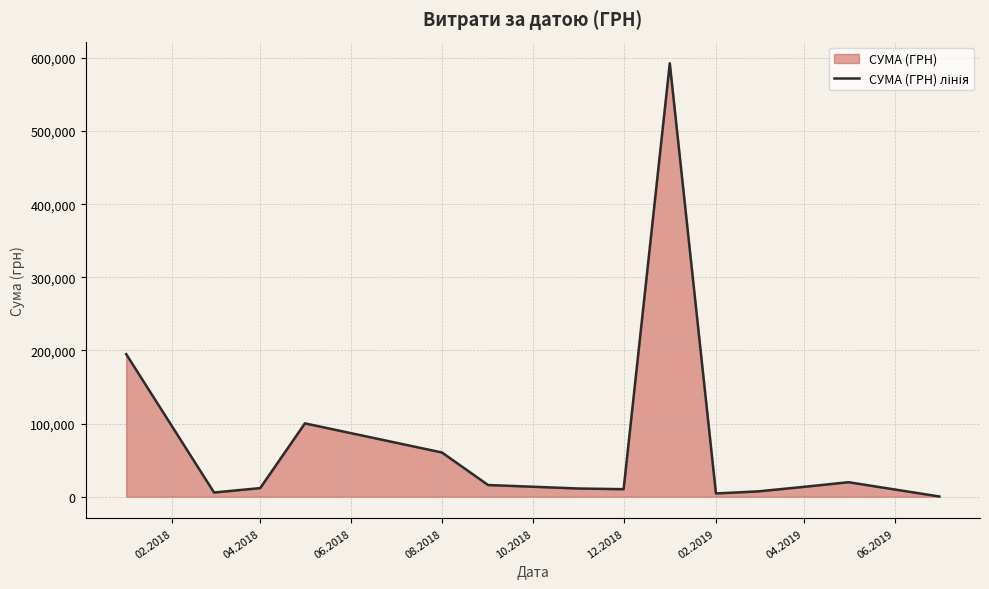

How many values exceed 13557?

7